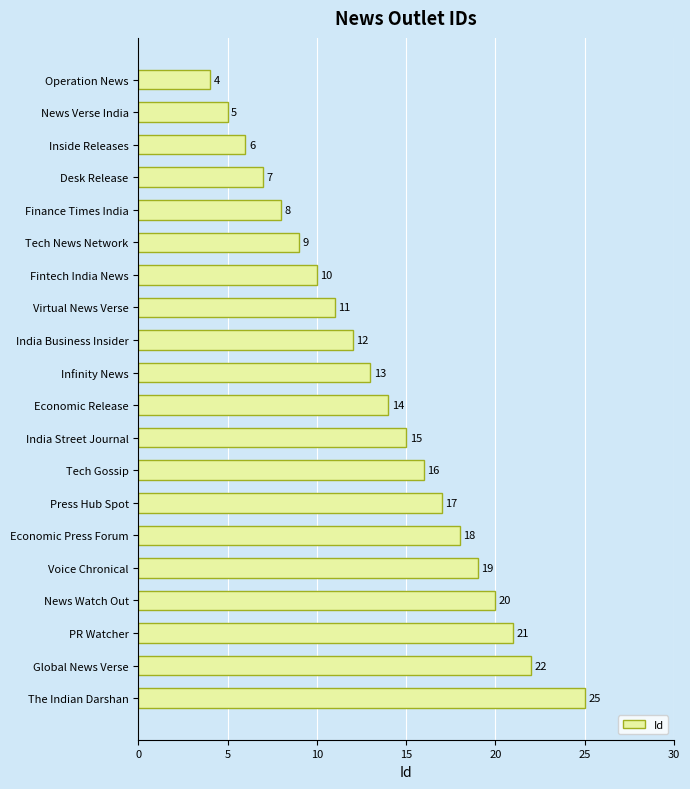

What is the difference between the maximum and minimum values?

21